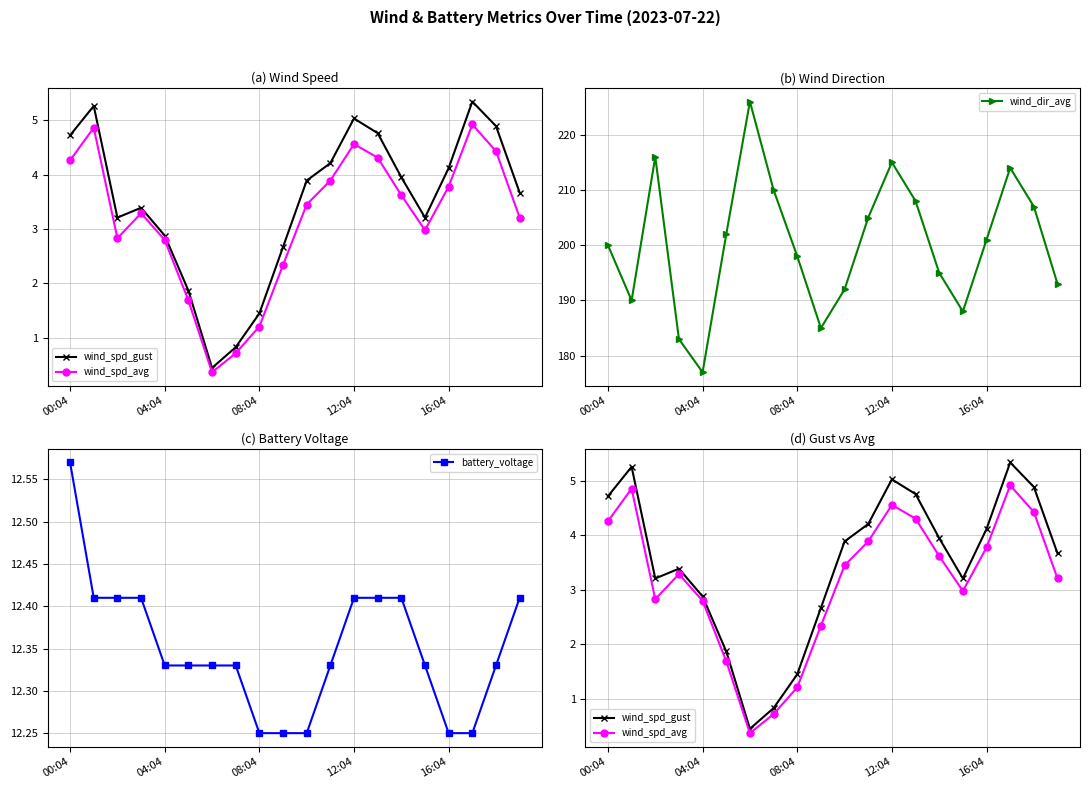

At which label does wind_spd_avg first exceed 3?

00:04